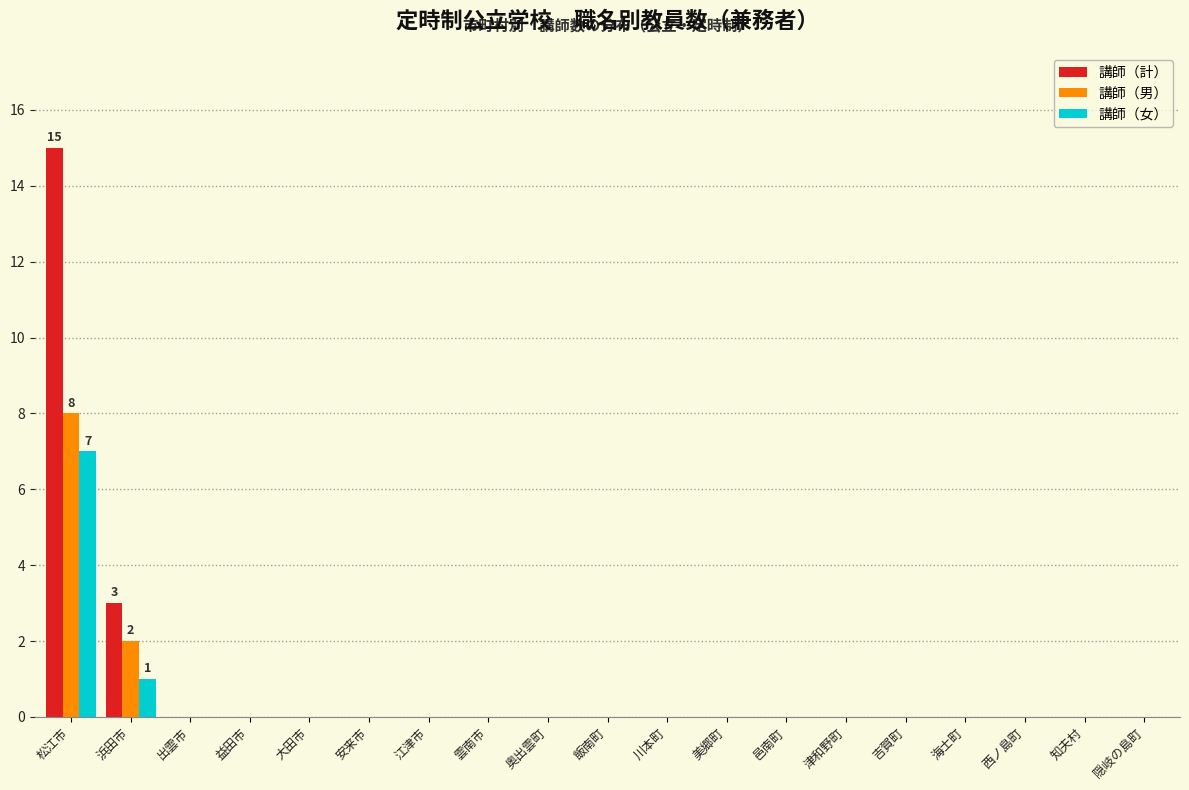

At which category is the sum across all series the highest?

松江市